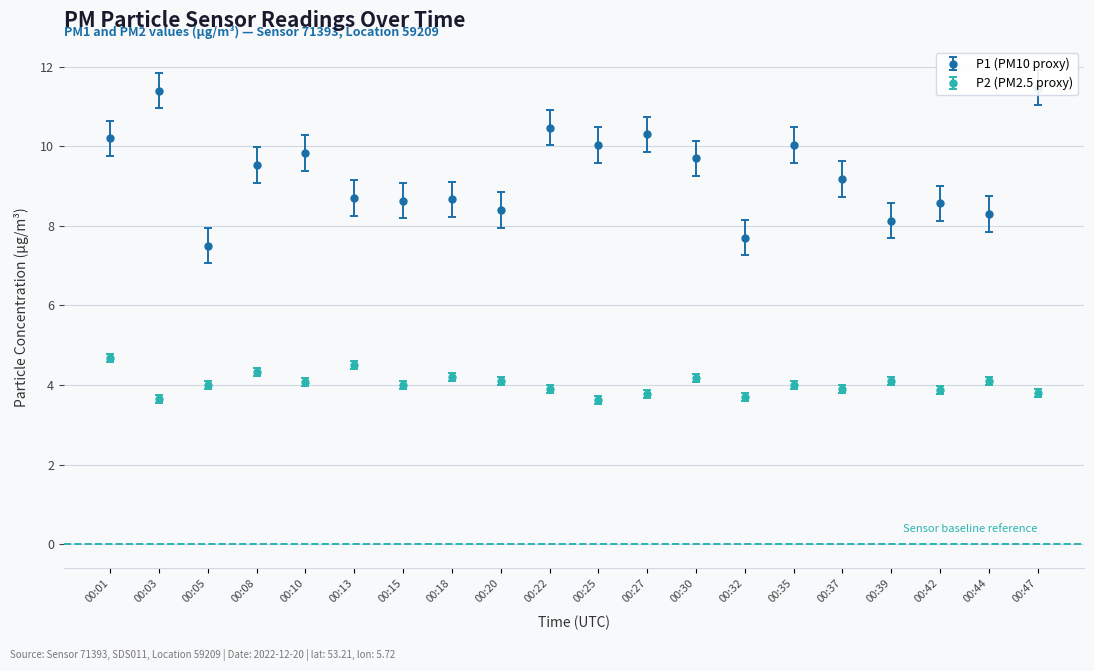

What is the difference between the P1 values at 00:30 and 00:15?

1.1